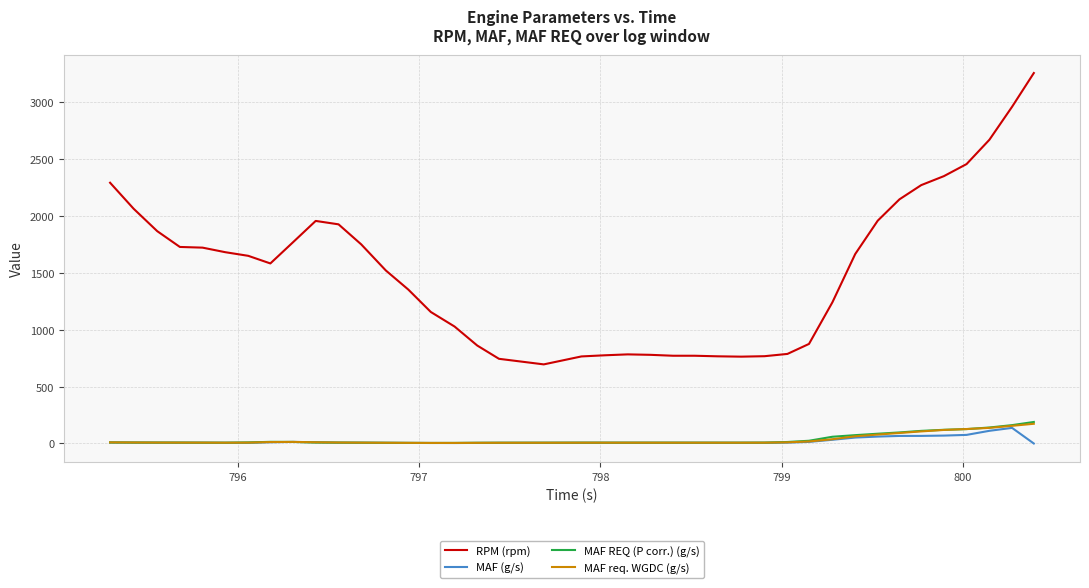

True or false: MAF req. WGDC (g/s) and RPM (rpm) cross at least once.

False